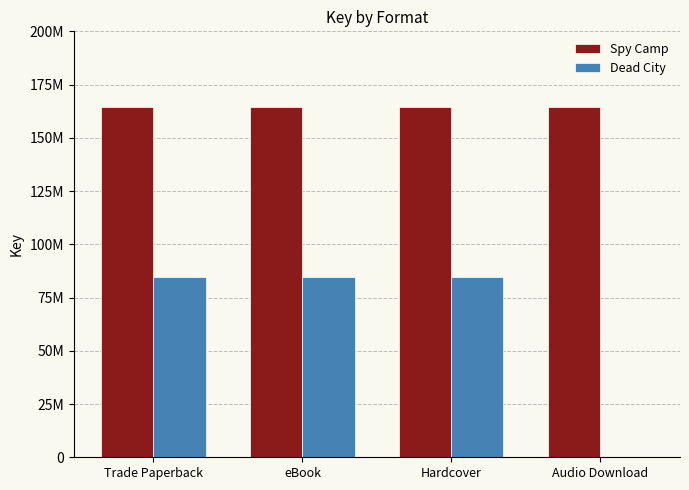

What are all the series names shown in the legend?

Spy Camp, Dead City